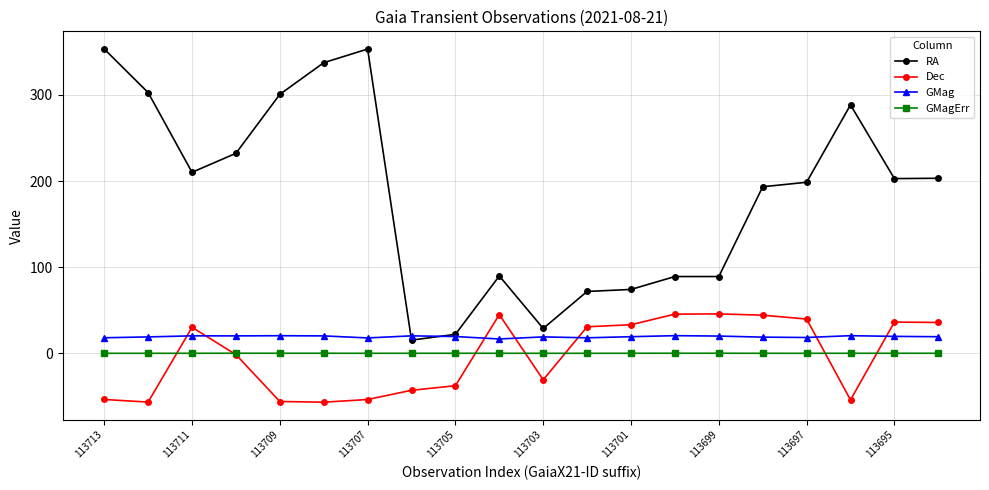

What is the maximum value for Dec?

45.8